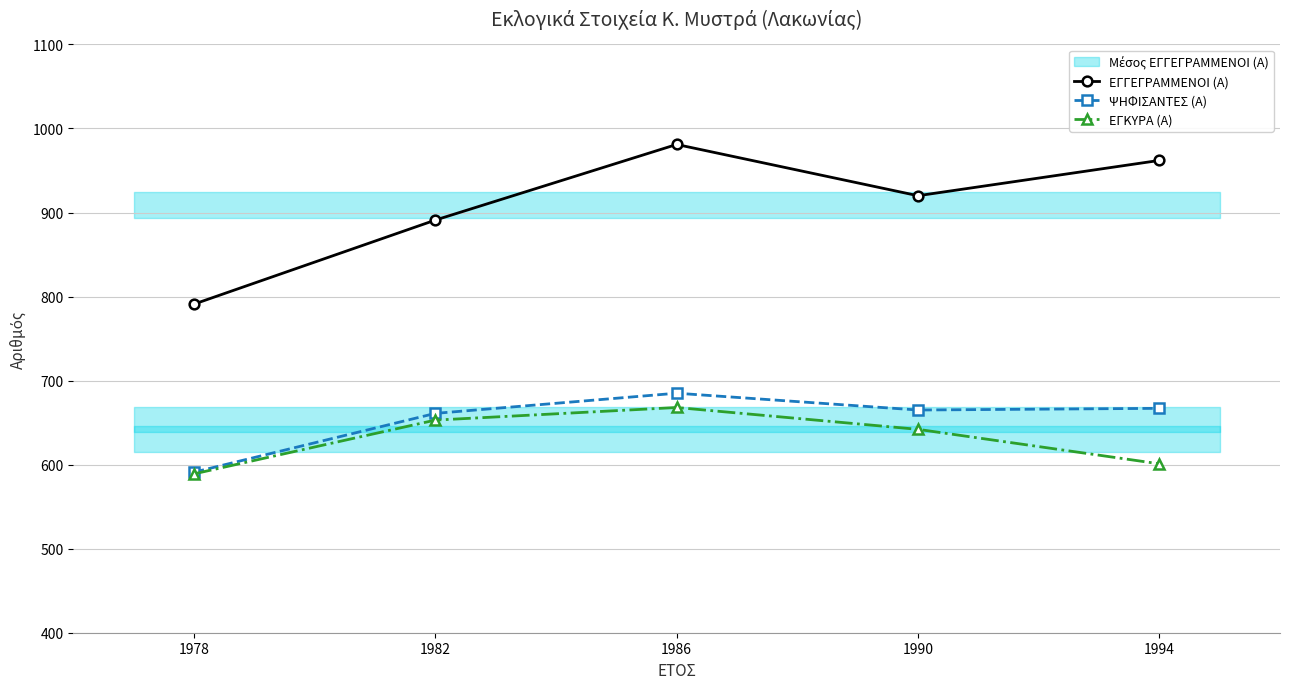

Is it true that ΕΓΚΥΡΑ (Α) equals 601 at 1994?

True